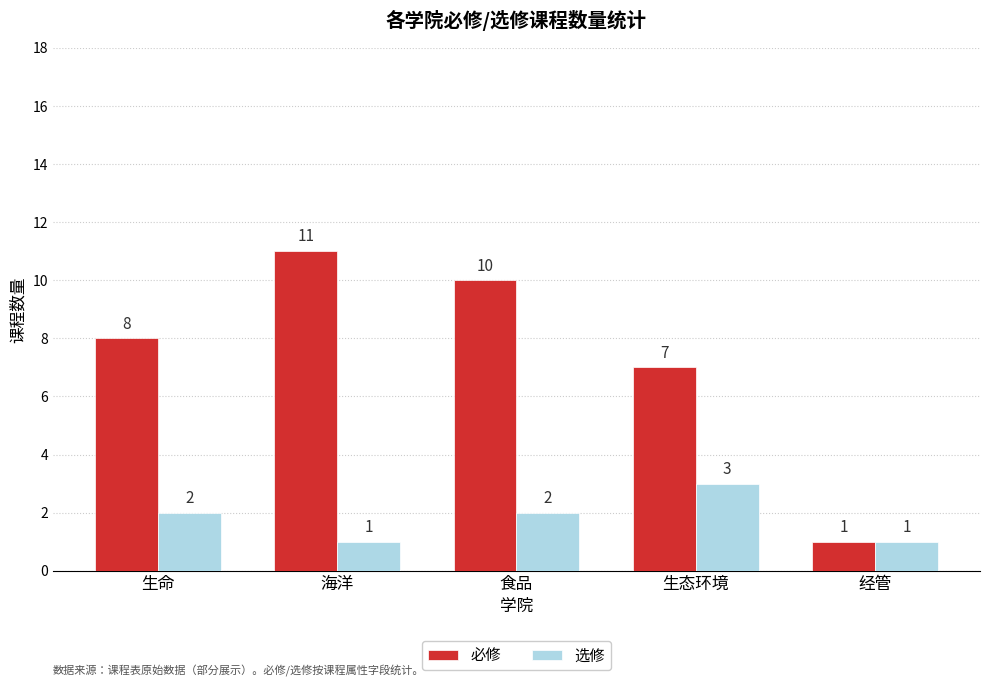

Reading left to right, list all the values displayed in this chart.

必修: 生命=8	海洋=11	食品=10	生态环境=7	经管=1
选修: 生命=2	海洋=1	食品=2	生态环境=3	经管=1